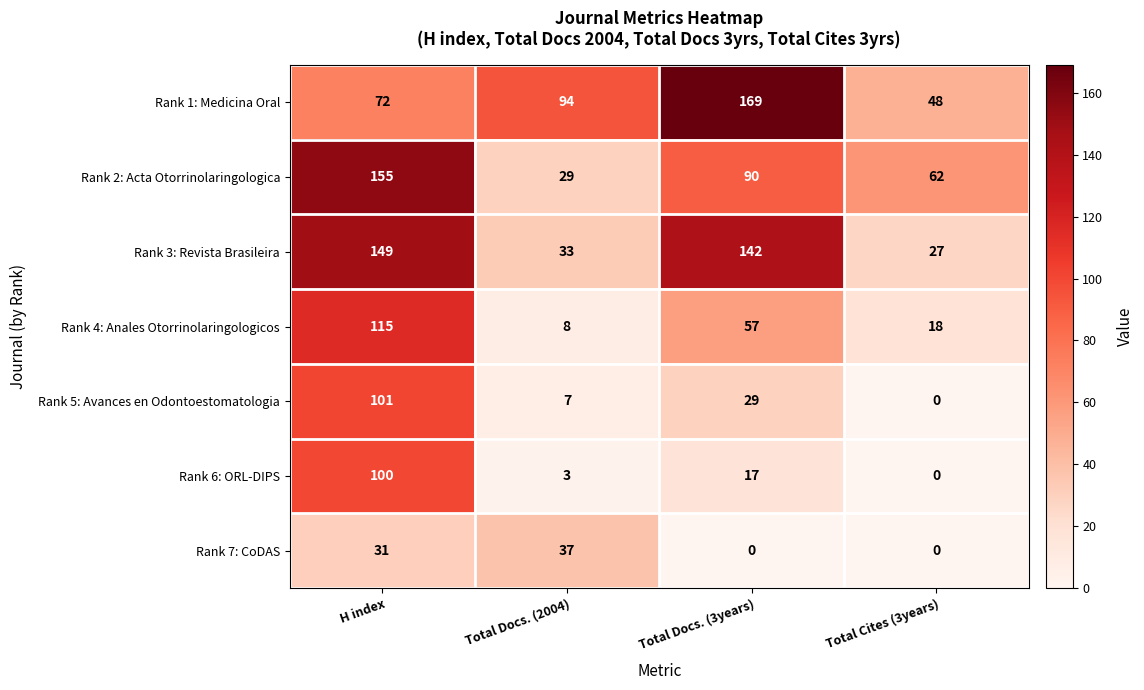

Count the number of data series in this chart.

7